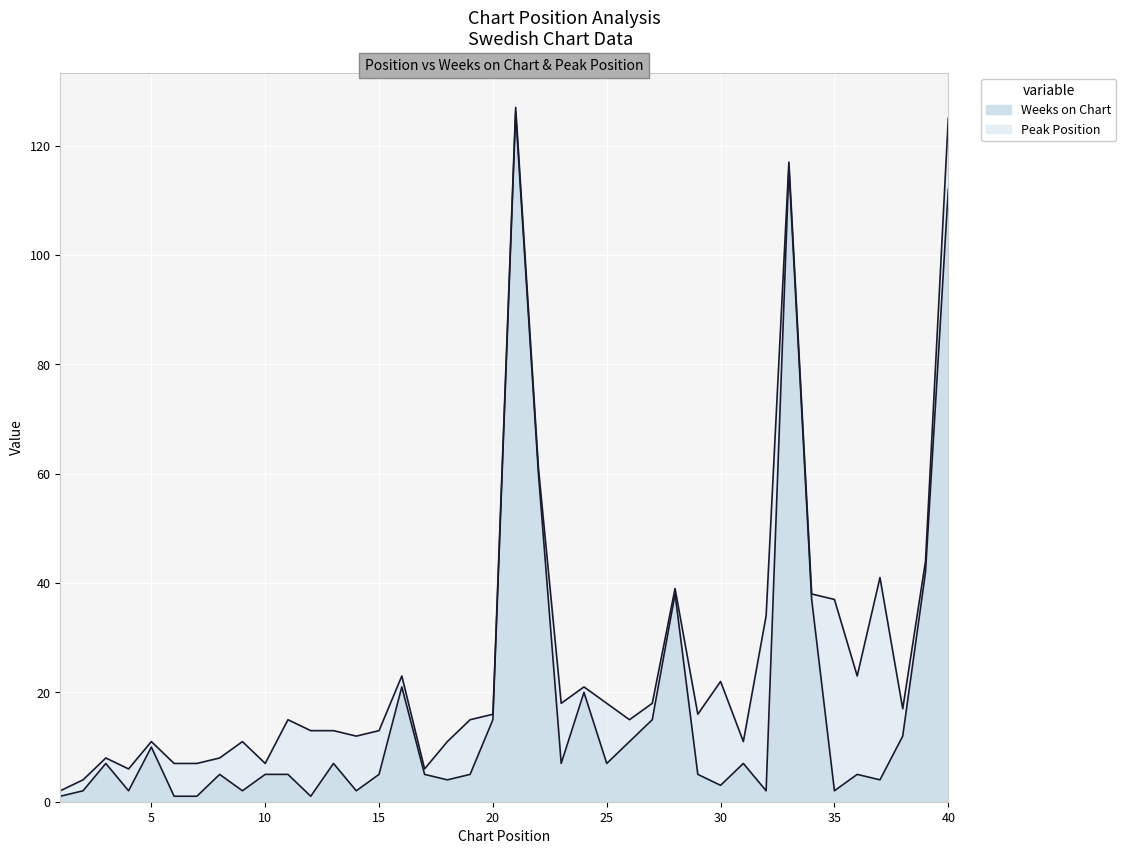

What are all the series names shown in the legend?

Weeks on Chart, Peak Position